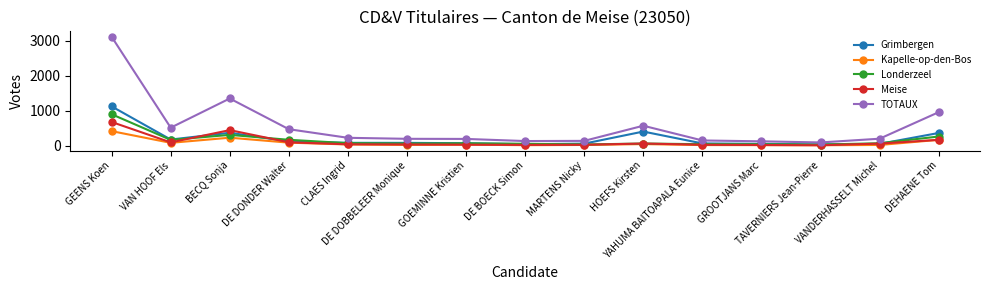

How many data points in TOTAUX are less than 199?

7